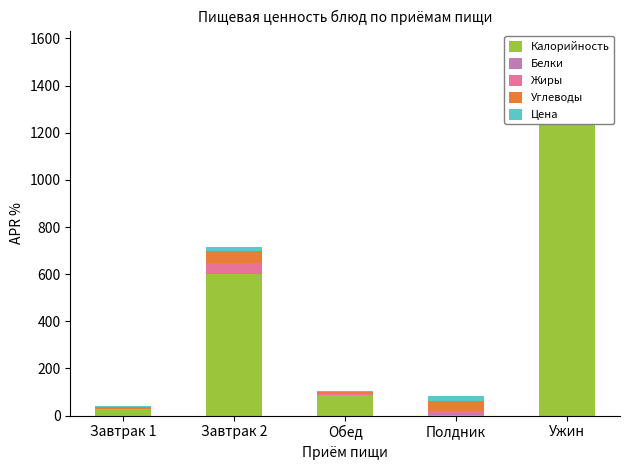

Rank the series by their maximum value, from highest to lowest.

Калорийность, Жиры, Углеводы, Цена, Белки